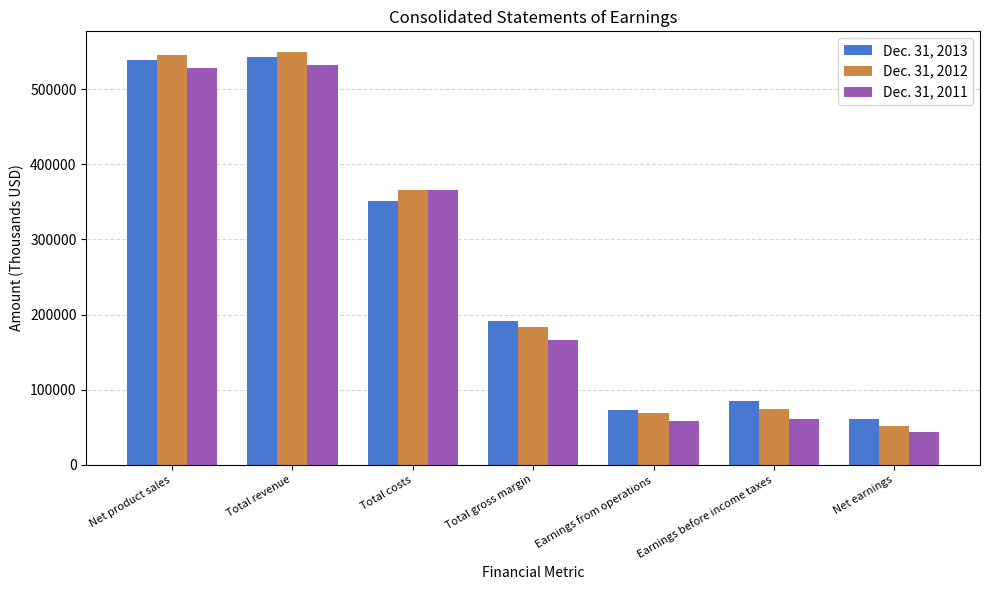

What is the average value of the Dec. 31, 2013 series?

263440